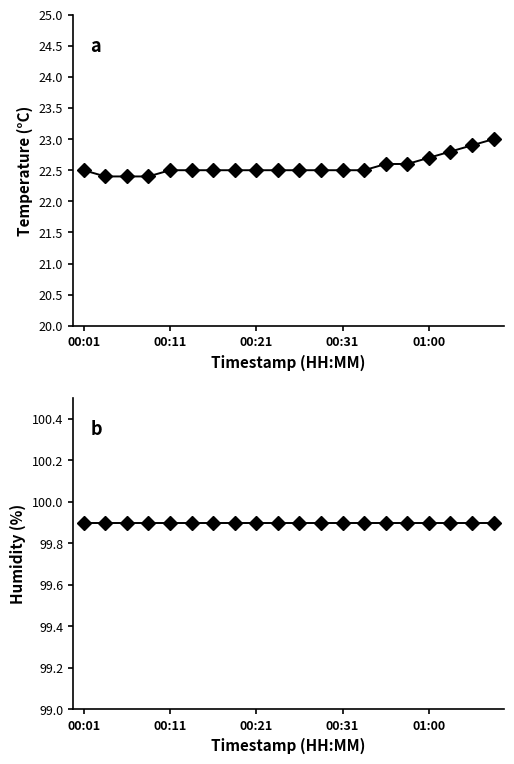

The humidity series shows 164.7 at 18. True or false?

False